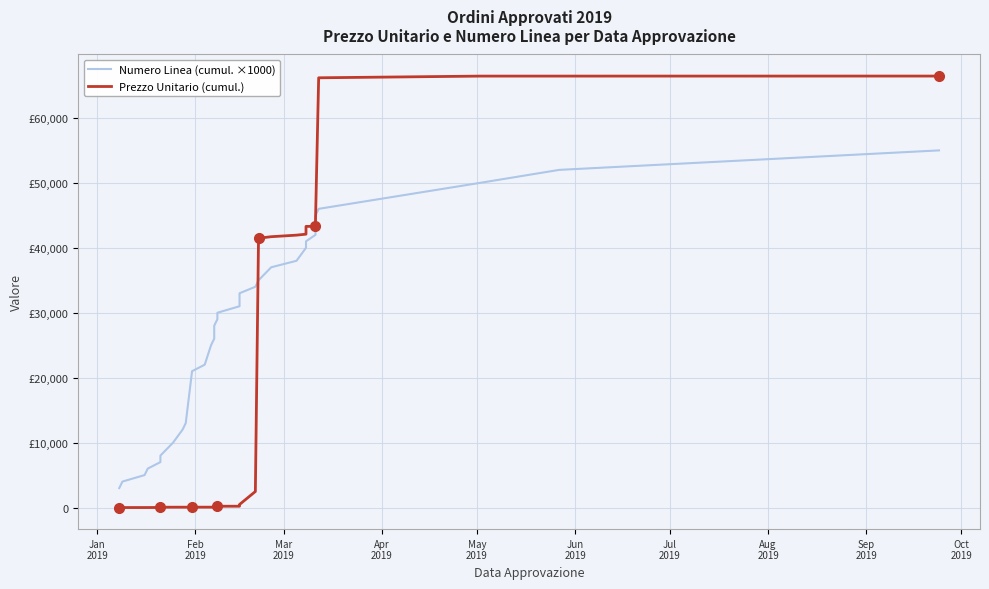

Is the value of Prezzo Unitario (cumul.) at 25 greater than the value of Numero Linea (cumul. ×1000) at Mar
2019?

Yes